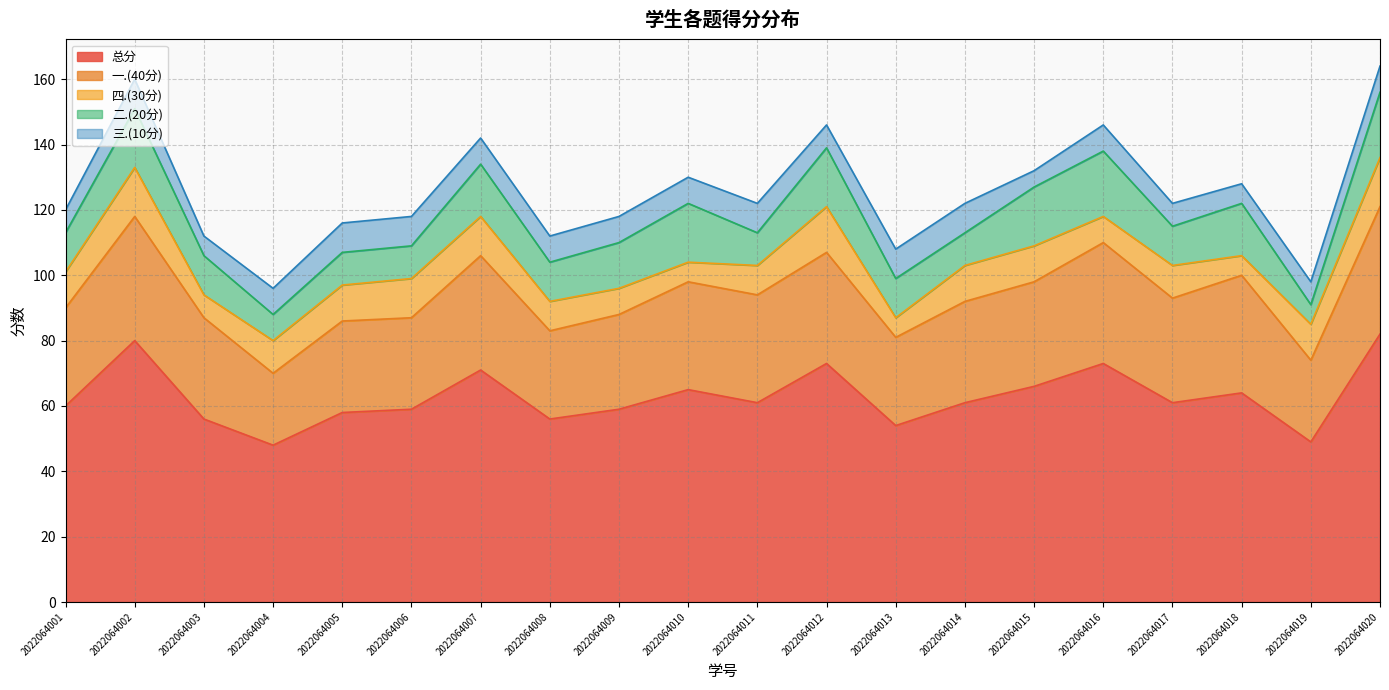

Does the chart display data point markers on the line(s)?

No